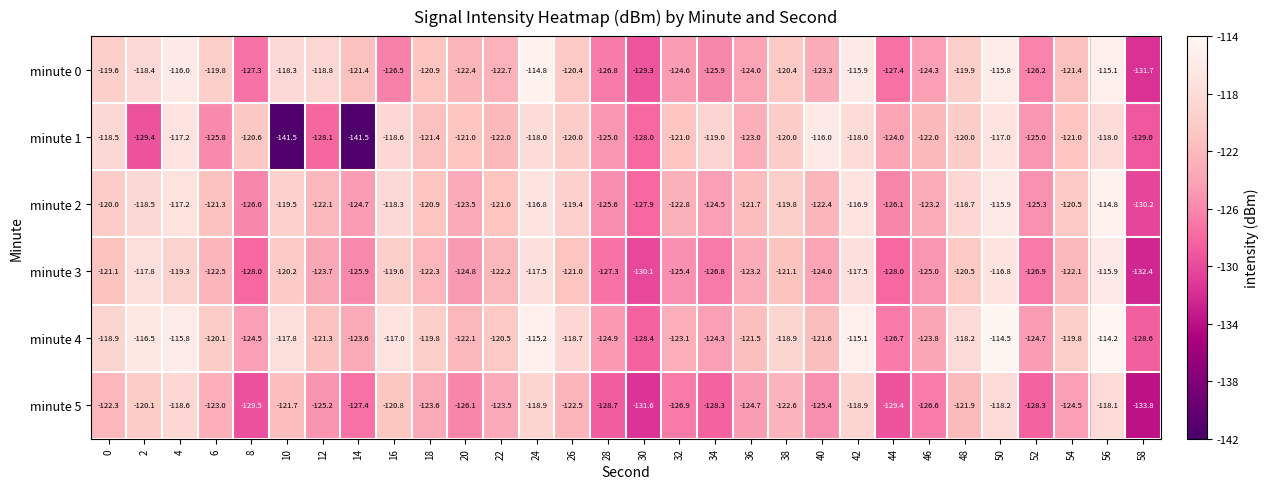

At 38, list the series in order from largest to smallest.

minute 4, minute 2, minute 1, minute 0, minute 3, minute 5